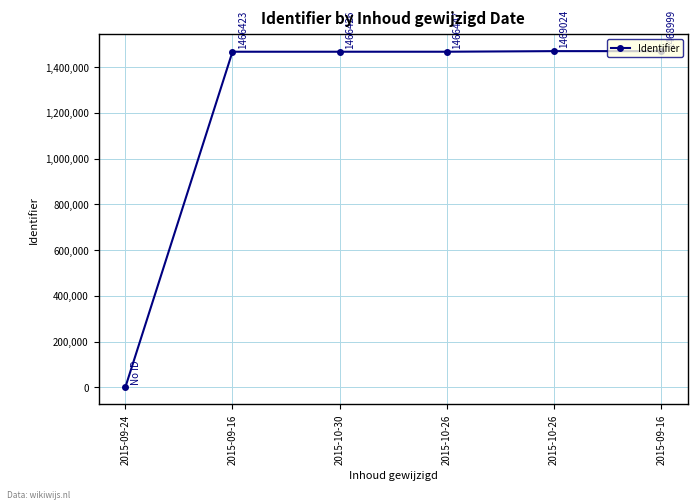

What is the difference between the values at 2015-10-26 and 2015-09-16?

2601